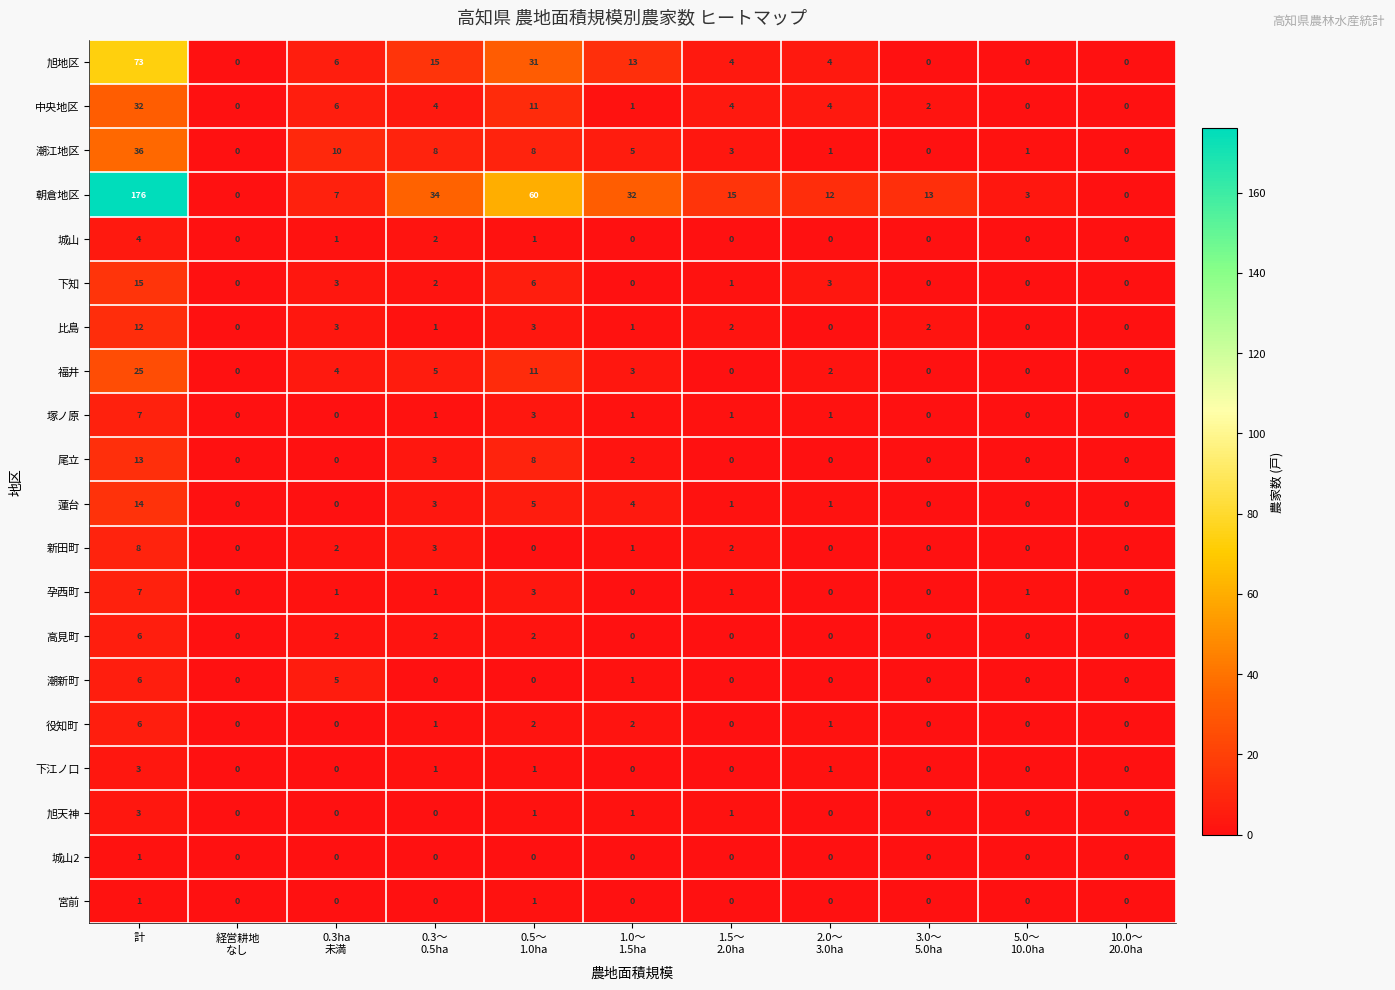

How many series are shown in this chart?

20